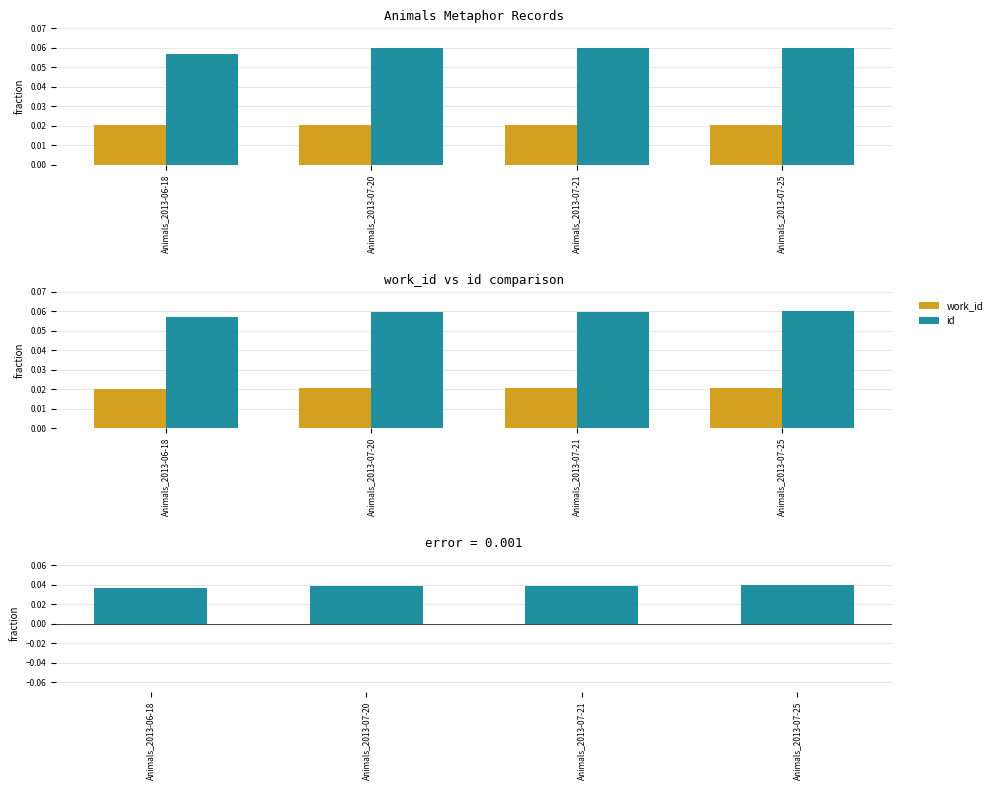

Is it true that id - work_id (neg) equals 0.0 at Animals_2013-07-20?

True